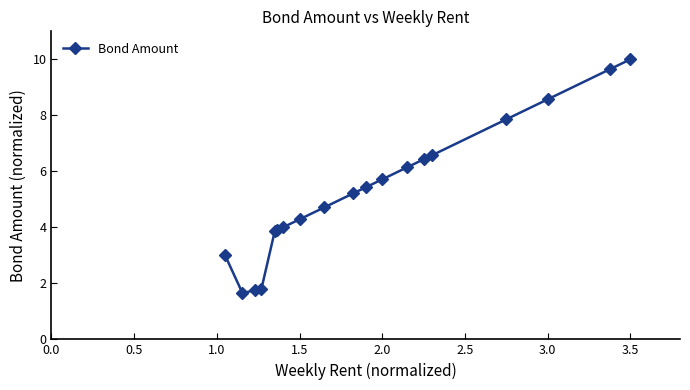

What is the value of the 1st point from the left?

3.0